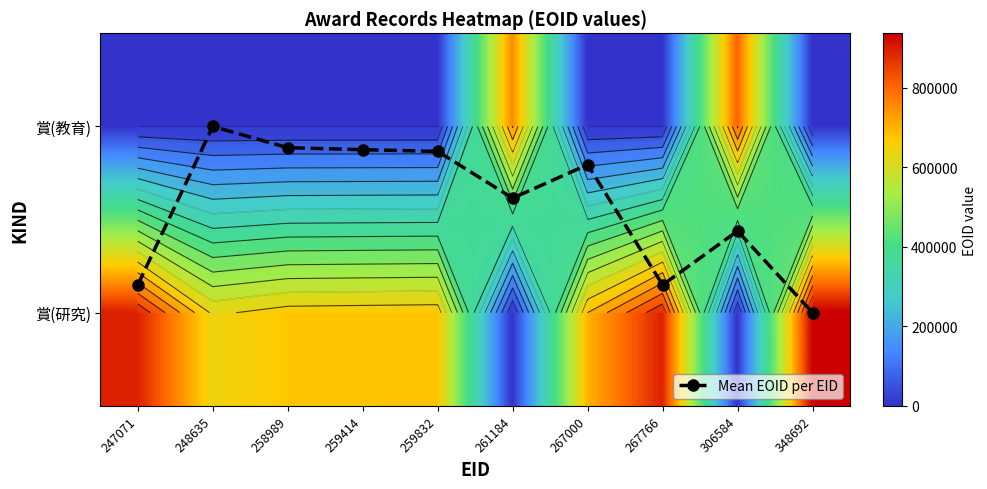

How many distinct data groups are displayed?

3